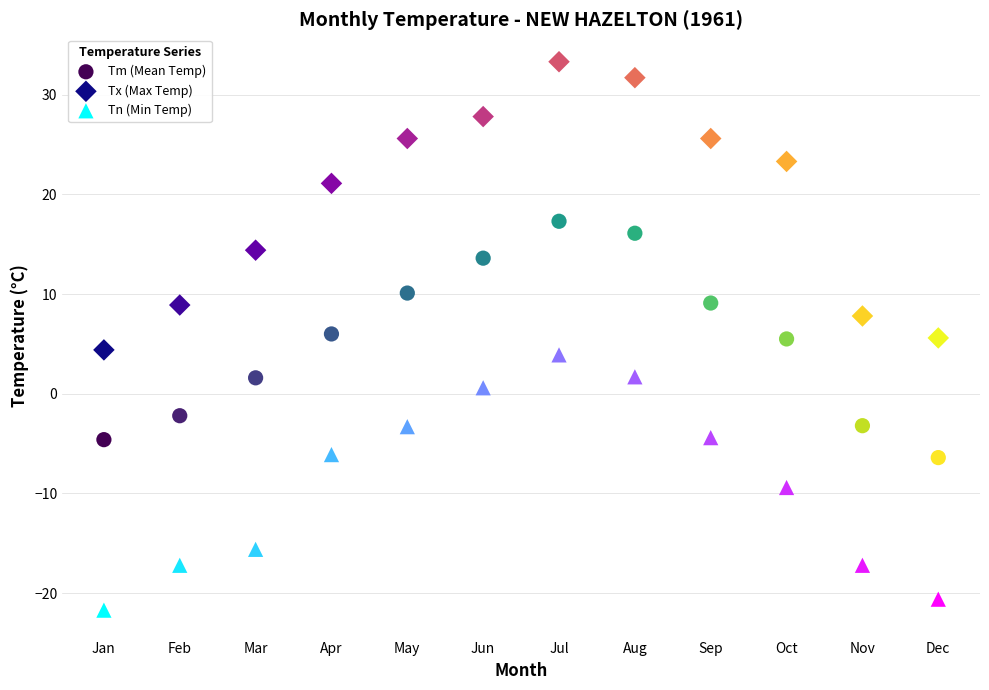

Across all data points, what is the range of Y values (max minus min)?

55.0